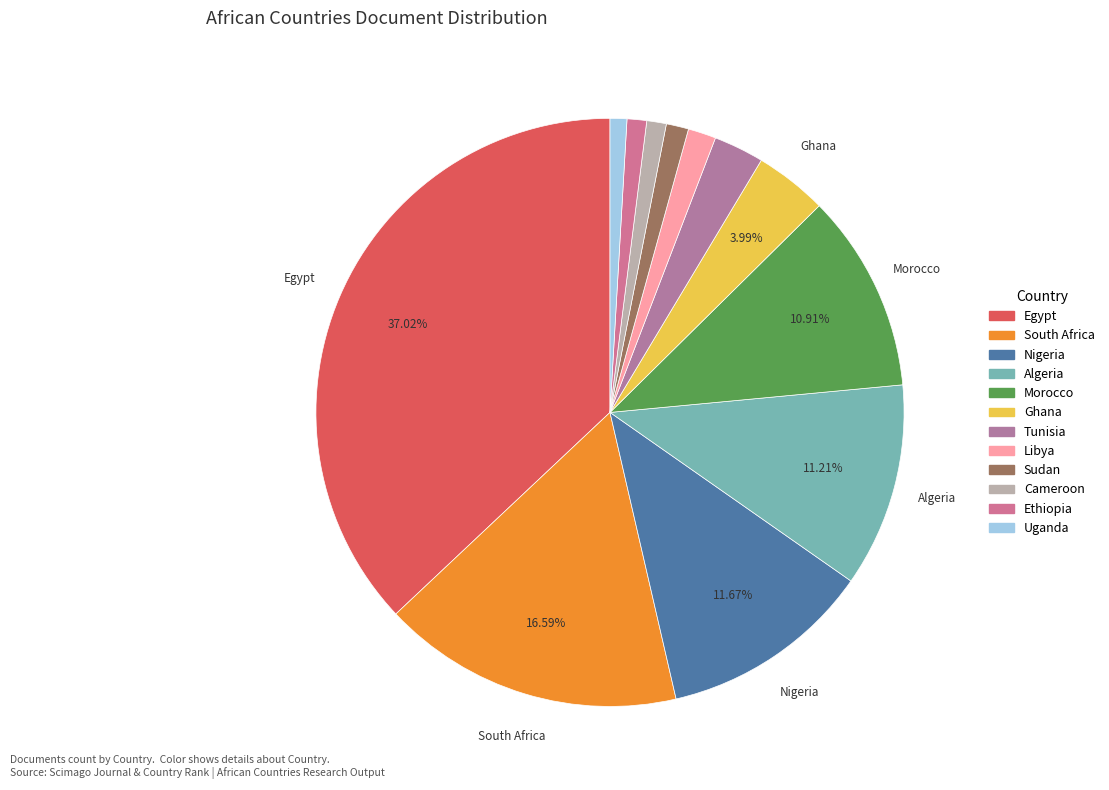

Is it true that Uganda is 11% of the pie?

False